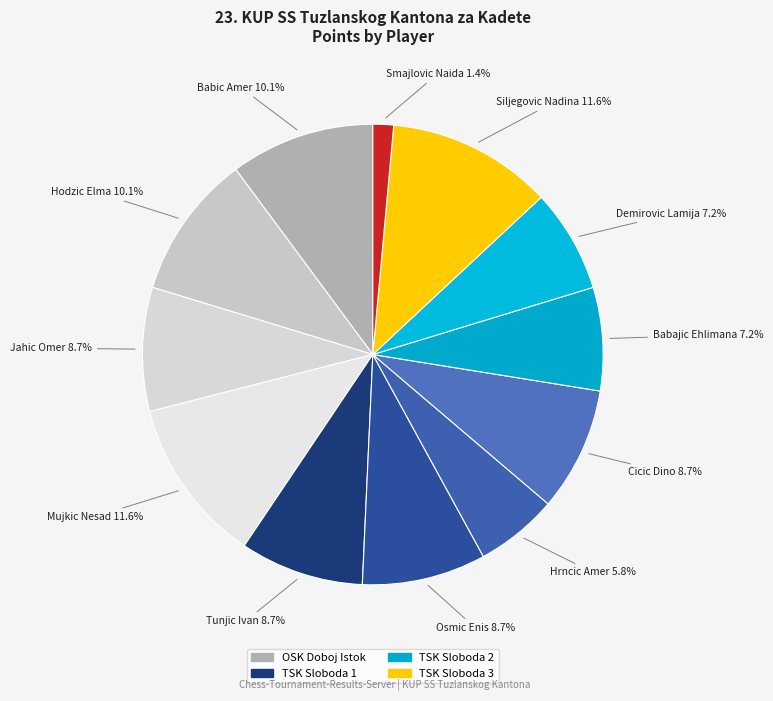

Count the number of slices in the pie.

12